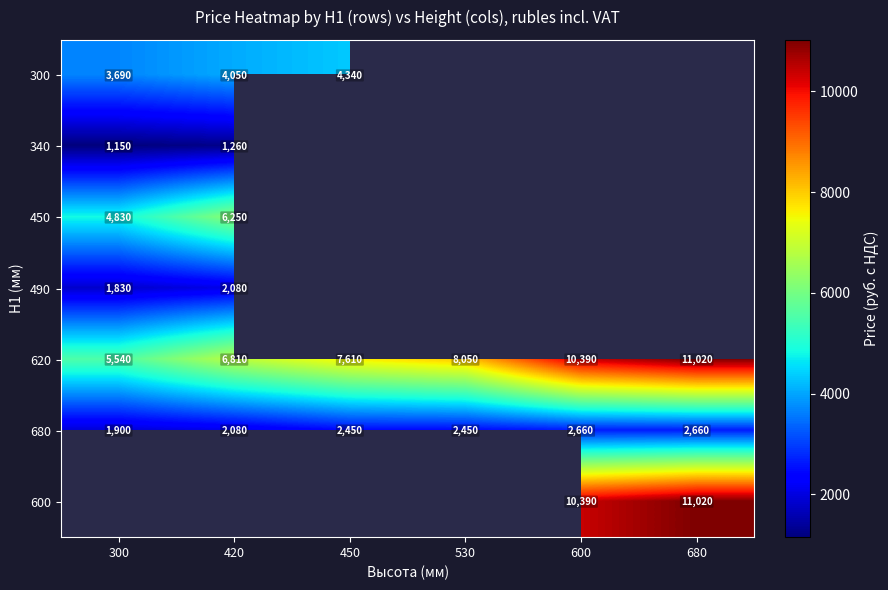

What is the spread (max minus min) of values at 450?

5160.0